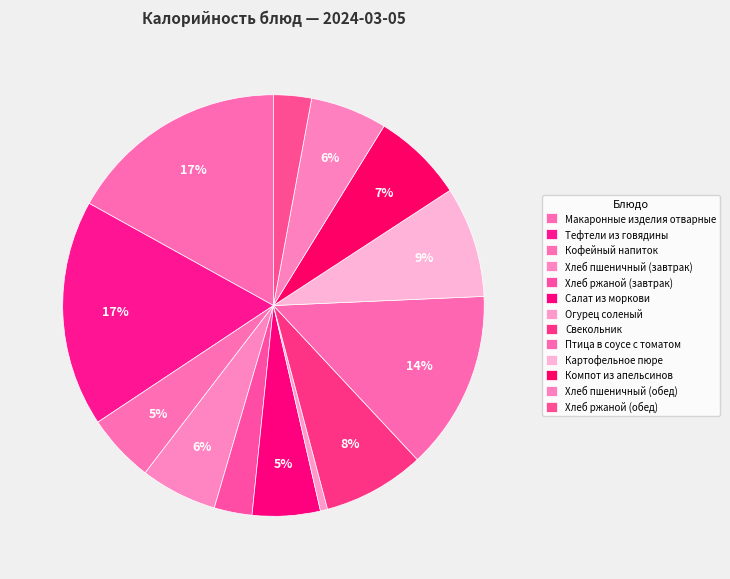

What is the total percentage of Картофельное пюре and Кофейный напиток?

13.8%